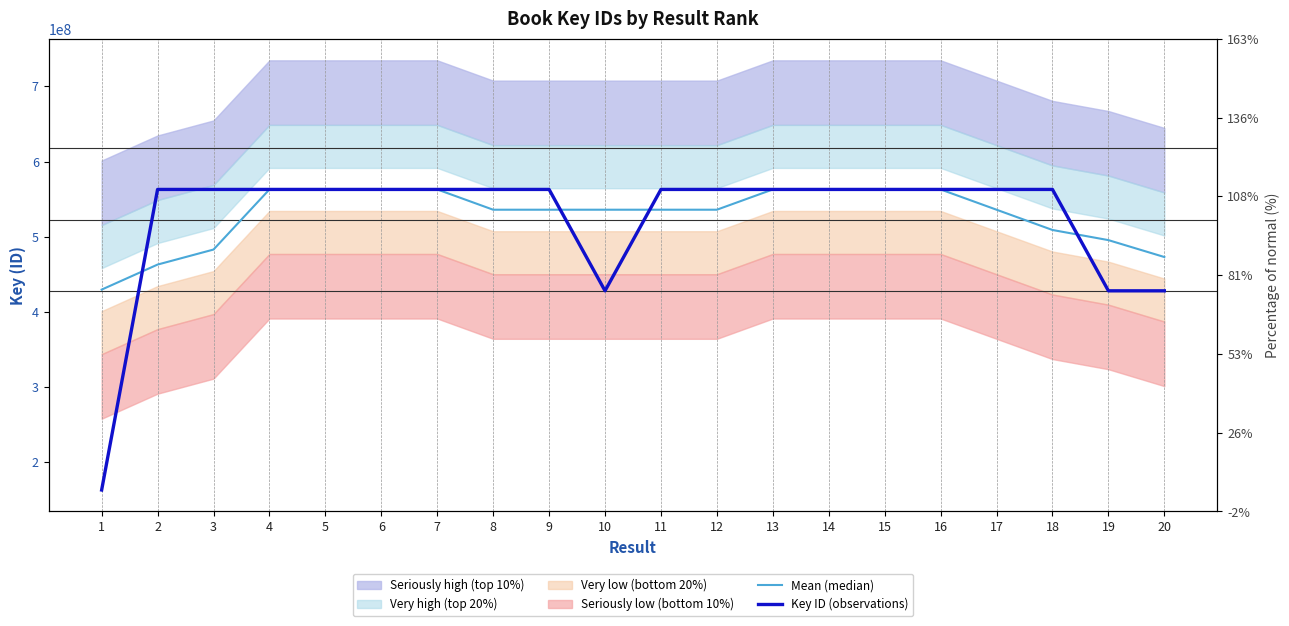

At which category does Mean (median) reach its first local valley?

5